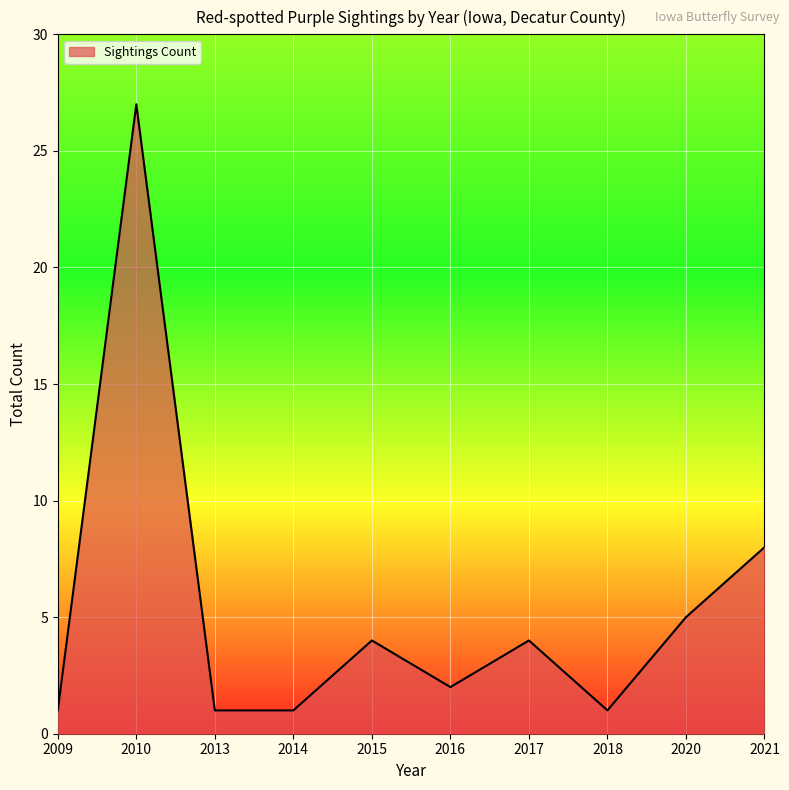

How many categories are shown in the chart?

10